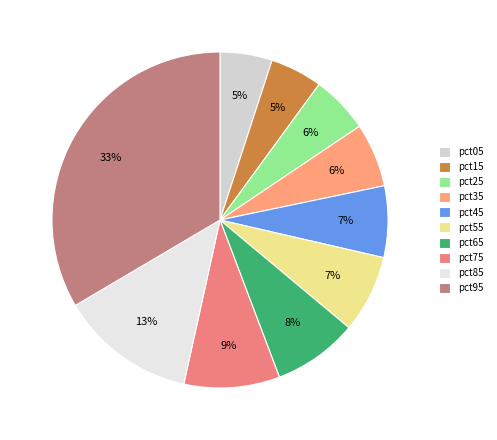

Which slice is the largest?

pct95